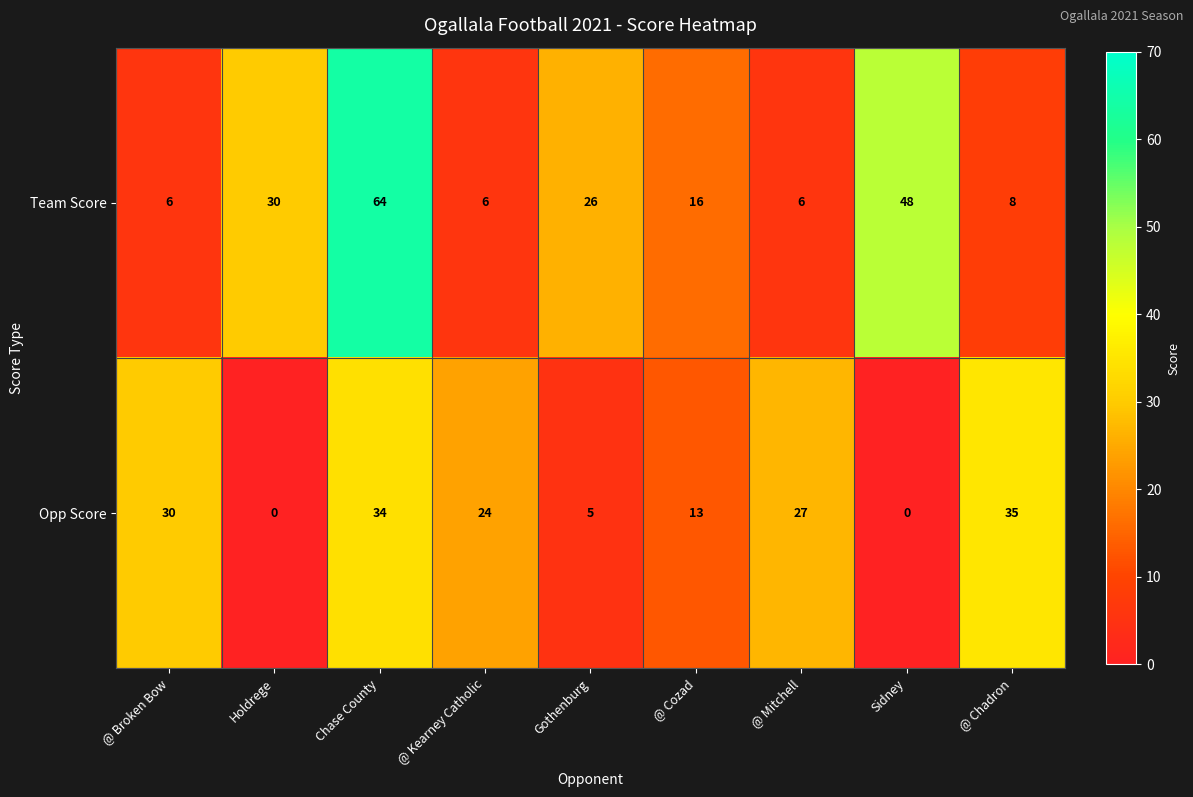

What is the total value across all series at @ Chadron?

43